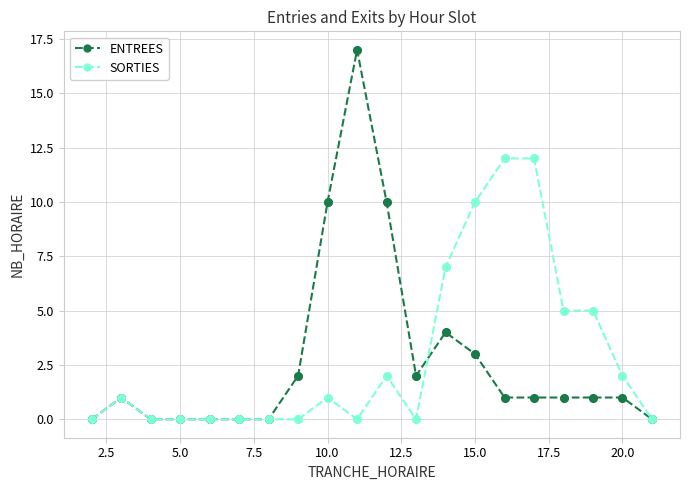

Which series has the widest spread of values?

ENTREES